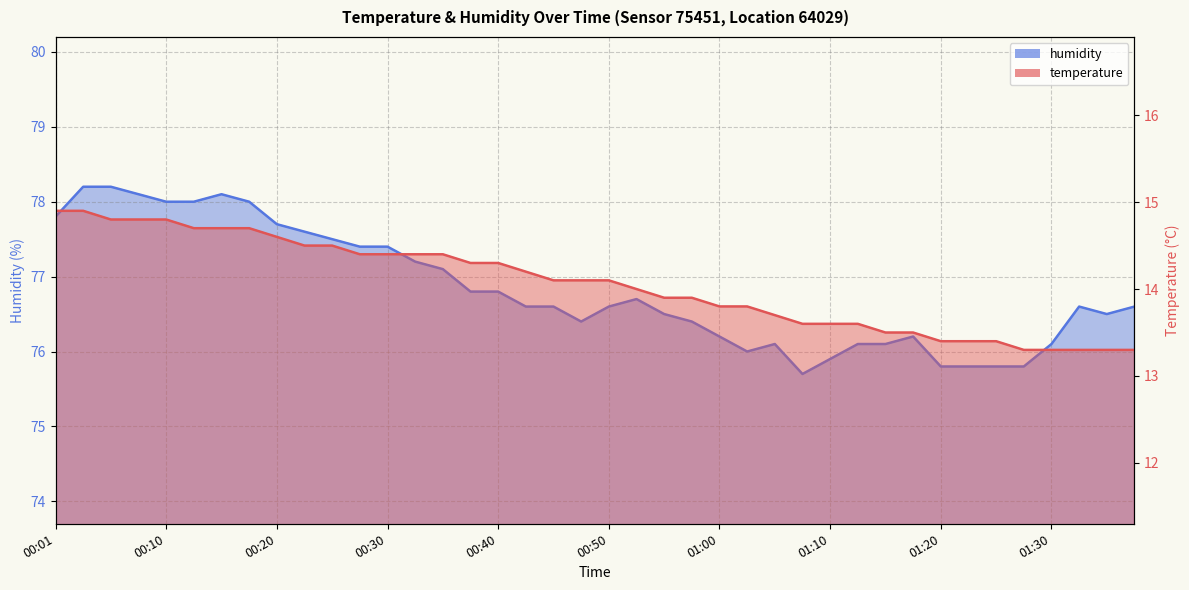

Count the number of data series in this chart.

2